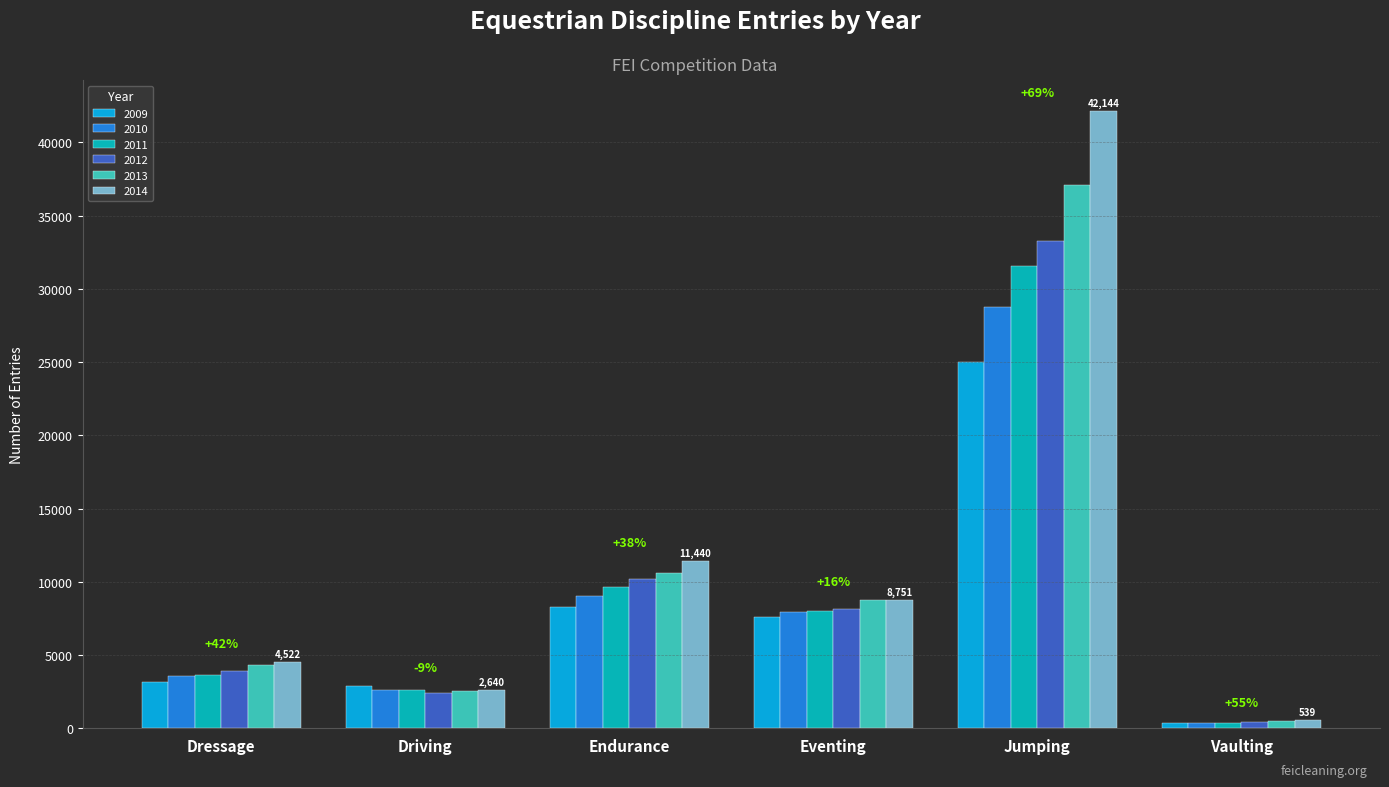

What is the difference between the 2011 values at Dressage and Jumping?

27929